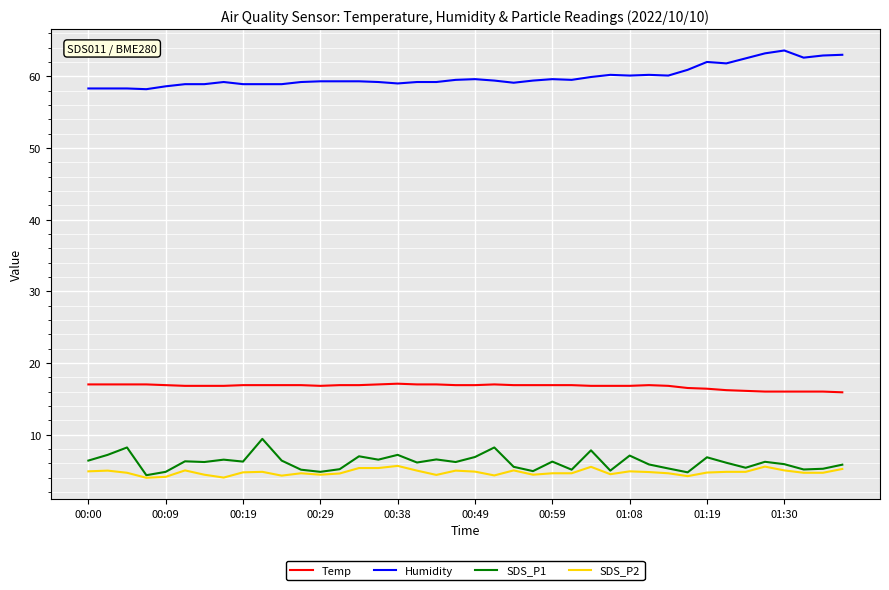

What is the minimum value for Temp?

15.9